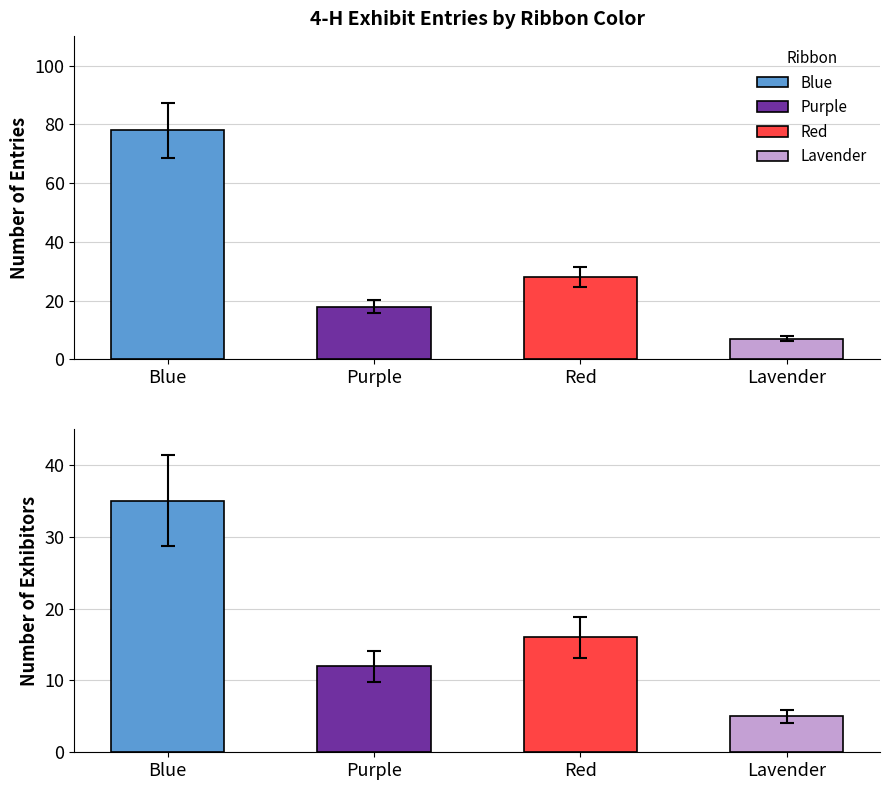

Rank the series by their maximum value, from lowest to highest.

Lavender, Purple, Red, Blue